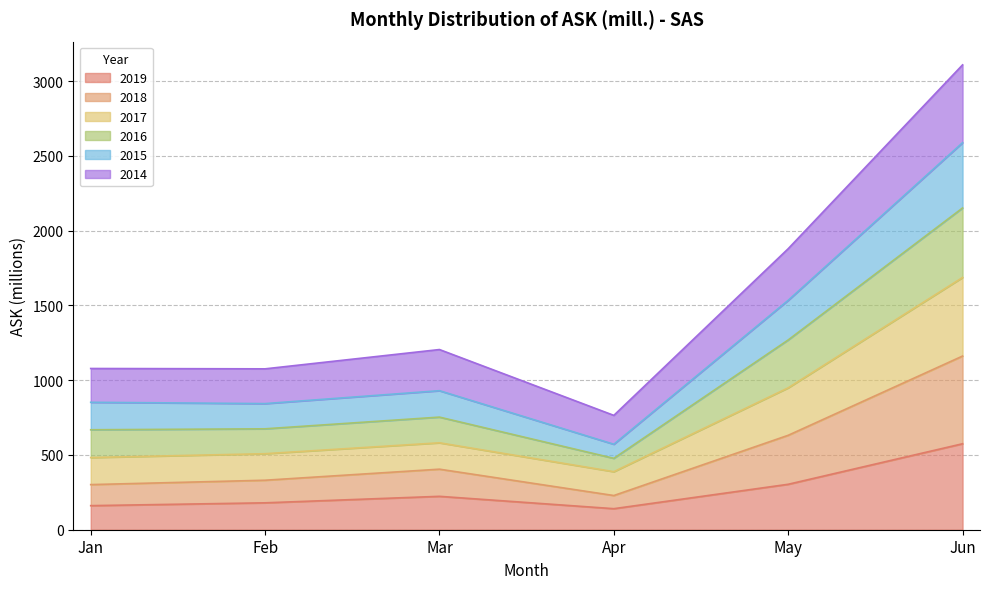

What are all the series names shown in the legend?

2019, 2018, 2017, 2016, 2015, 2014